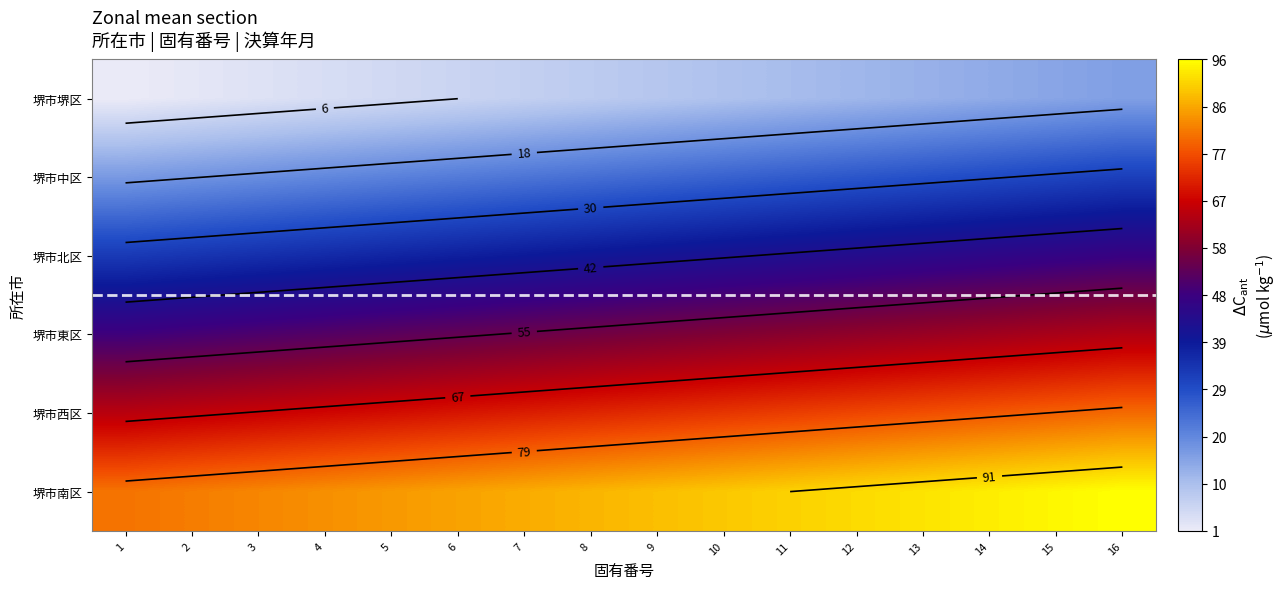

Which has a higher value, 5 or 10?

10